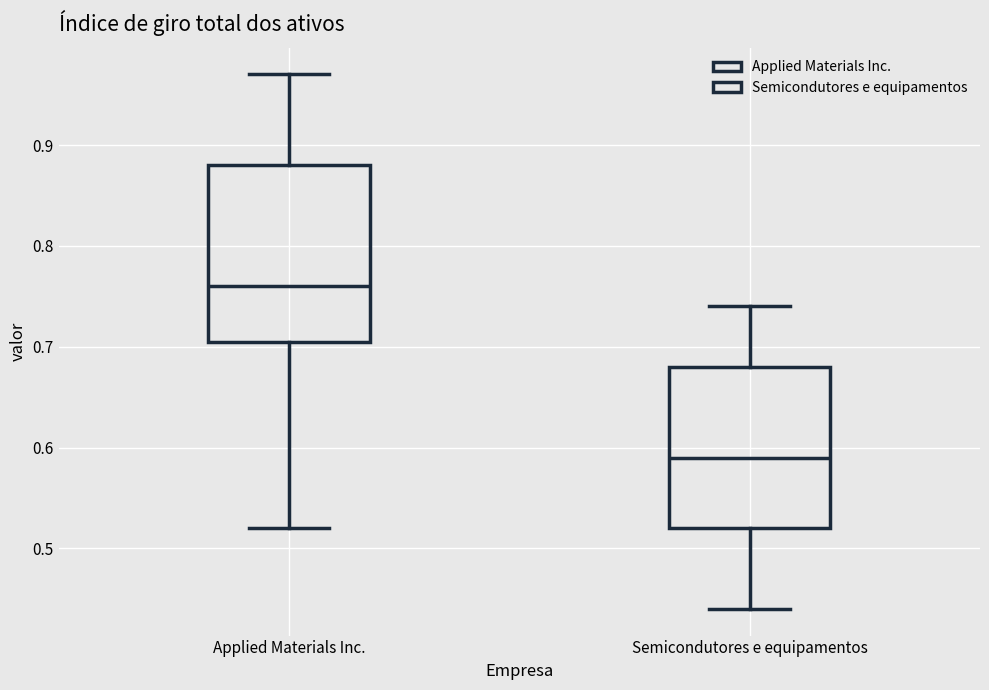

Where does the lower whisker of the box for Semicondutores e equipamentos end on the y-axis? The values are not printed on the chart, so give them approximately, as read against the axis.

0.44